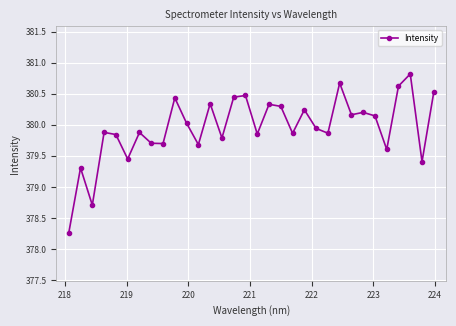

How many points are higher than both their immediate neighbors (excluding endpoints)?

11